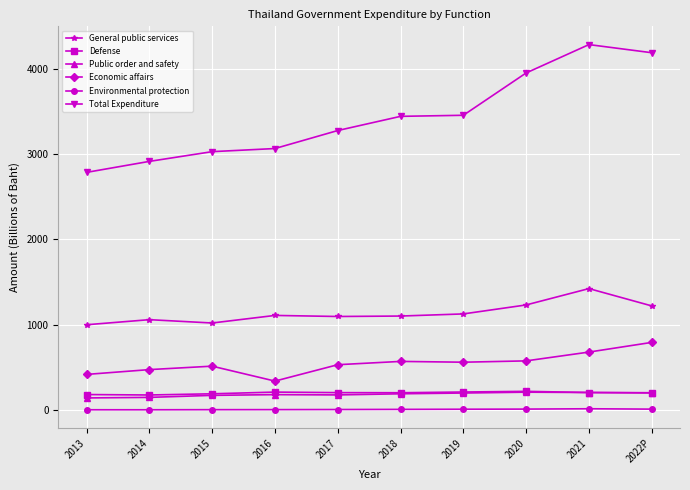

At which category does the chart reach its peak across all series?

2021